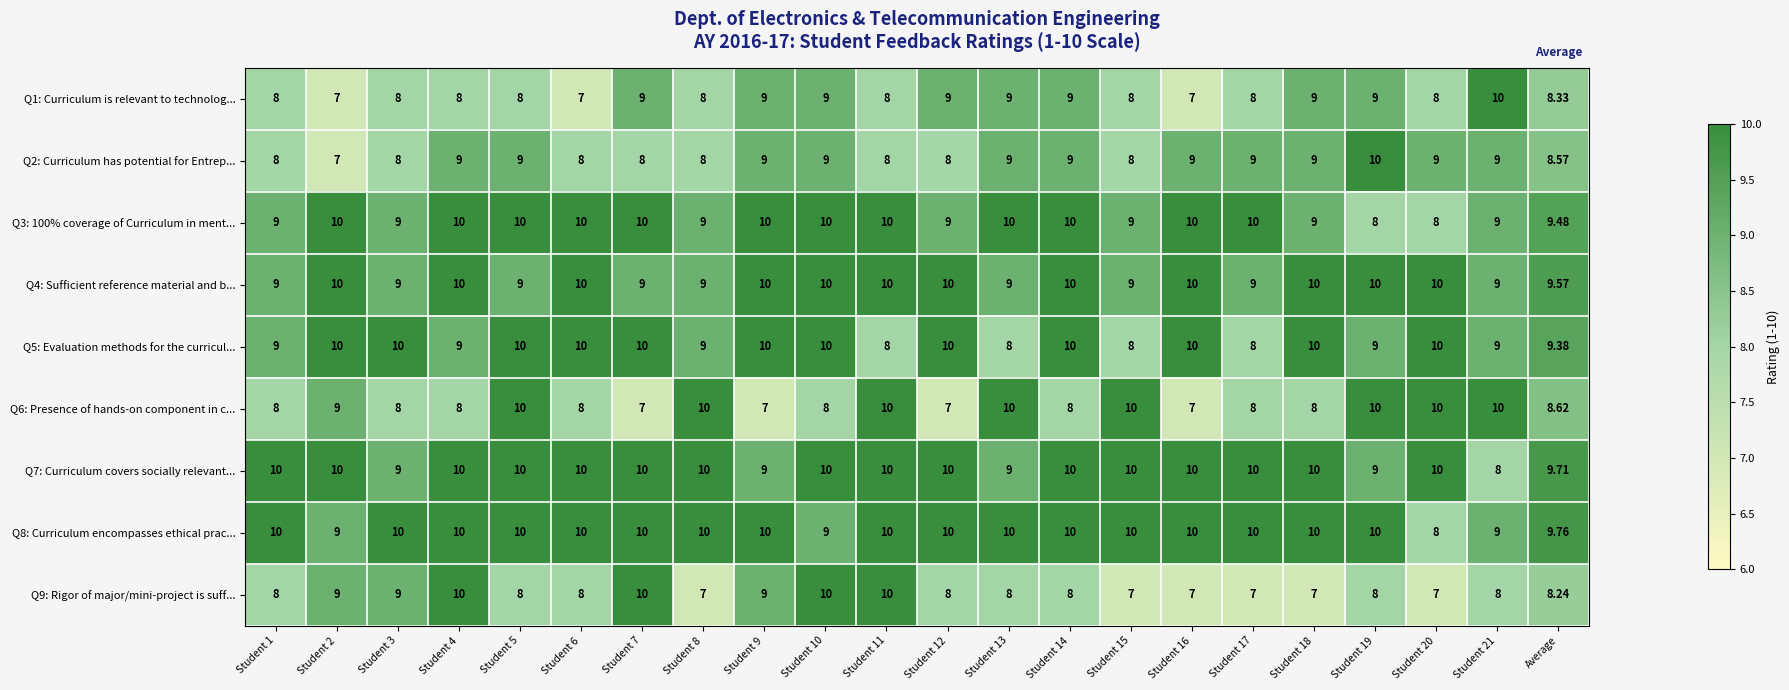

At which category is the sum across all series the highest?

Student 10